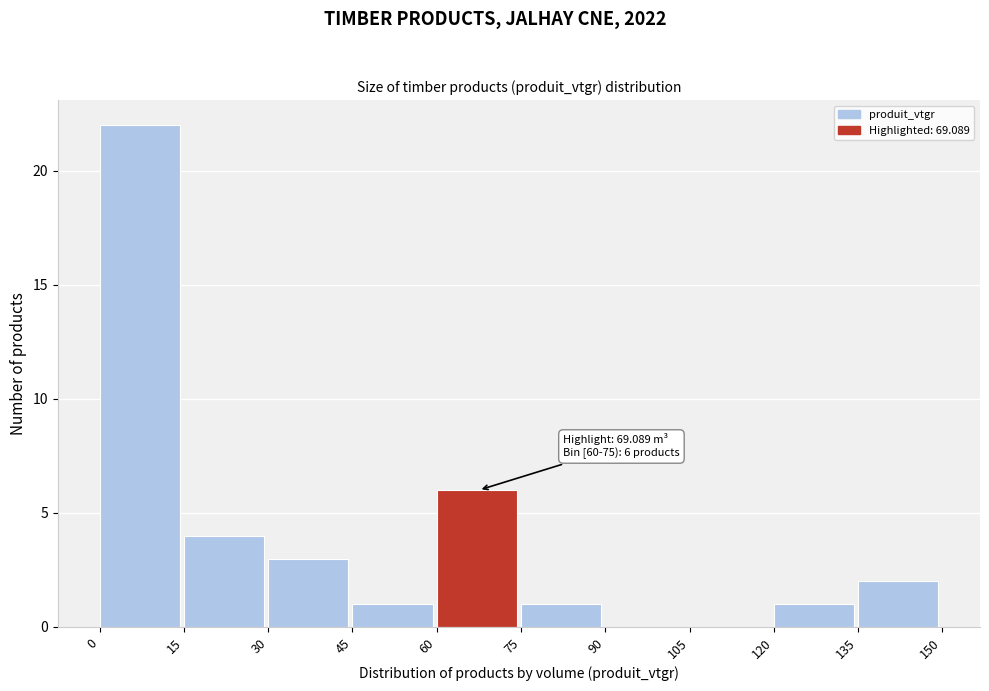

Which range on the x-axis has the tallest bar?

0 to 15